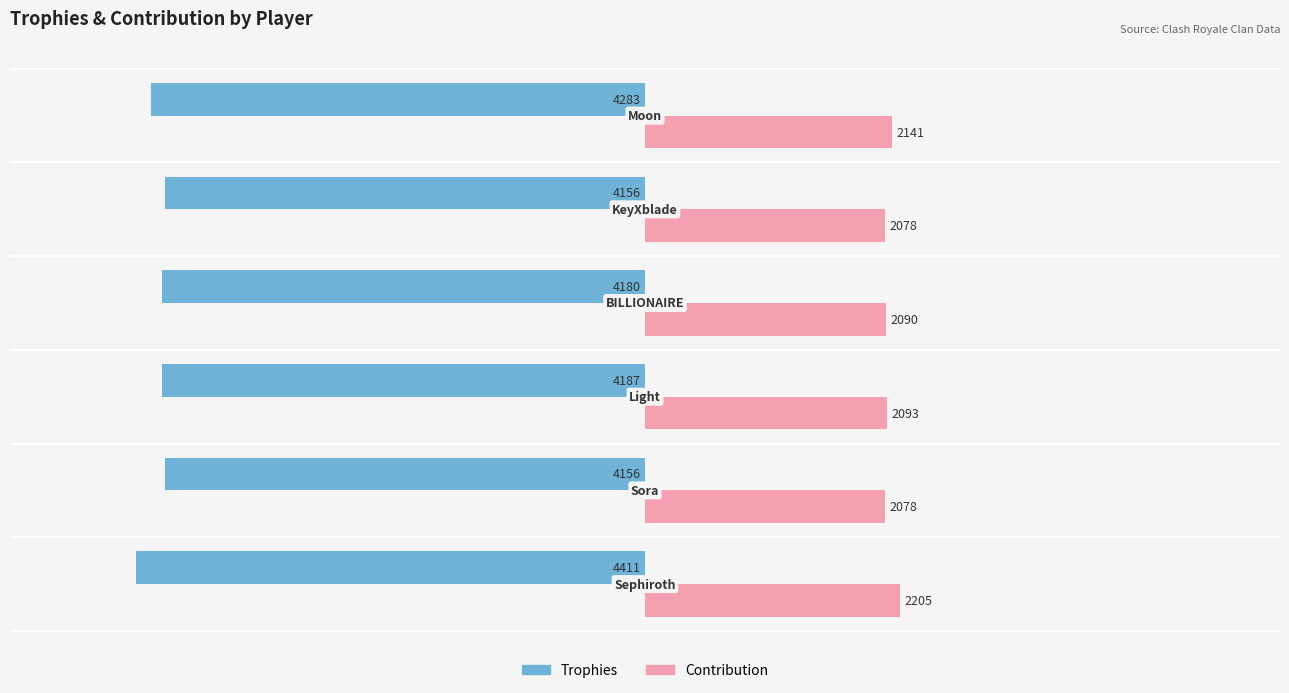

What are all the series names shown in the legend?

Trophies, Contribution